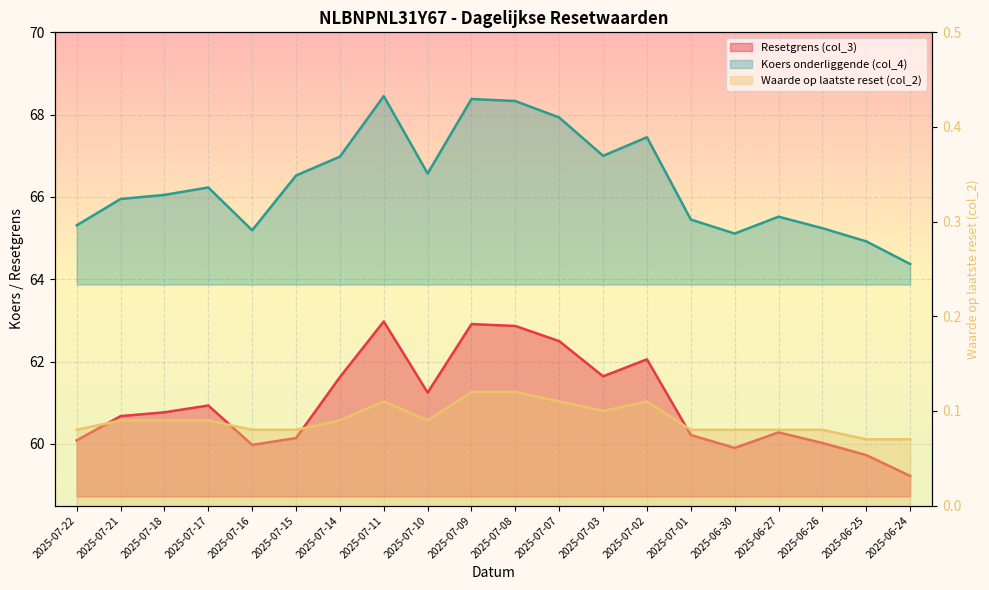

Between 2025-06-27 and 2025-07-22, which is larger?

2025-06-27